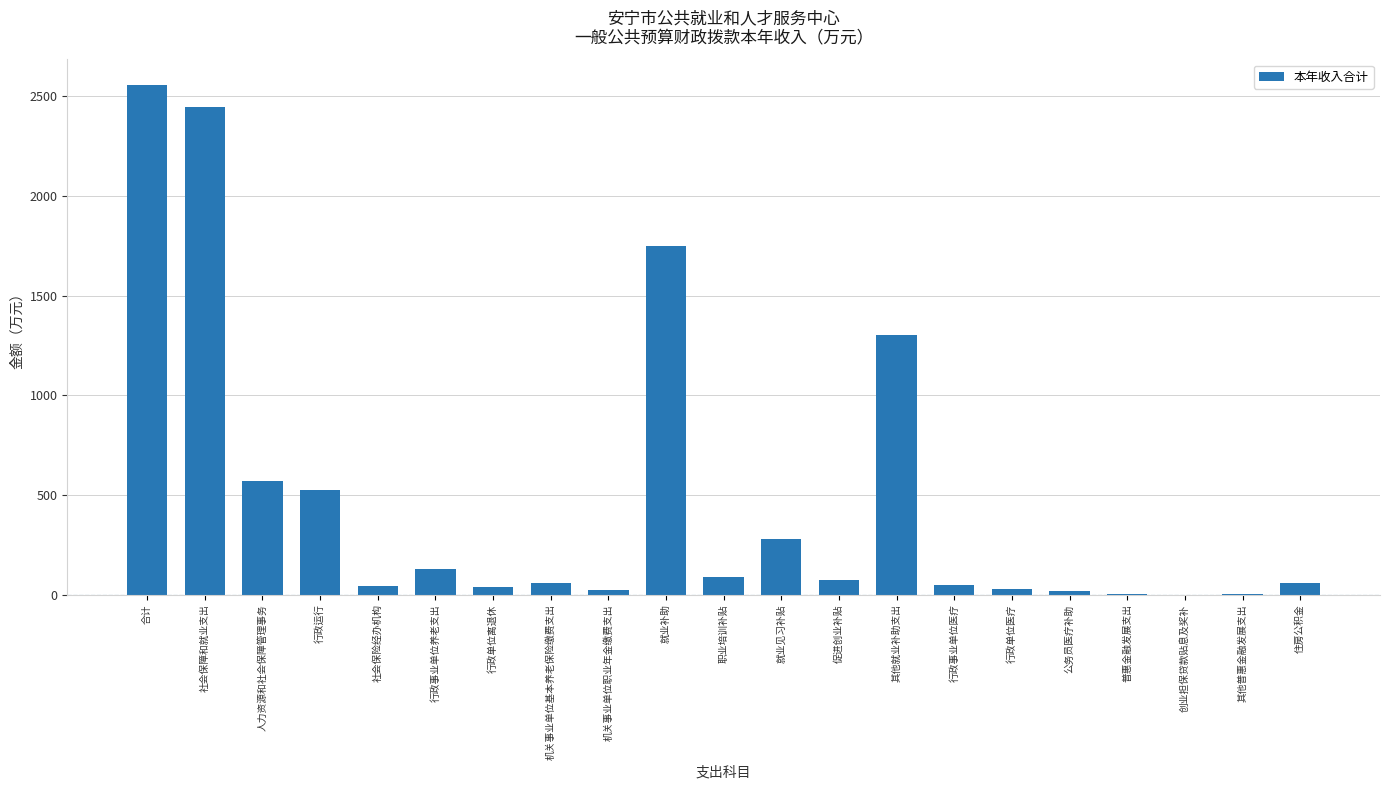

What is the change in value from 行政事业单位养老支出 to 住房公积金?

-68.9